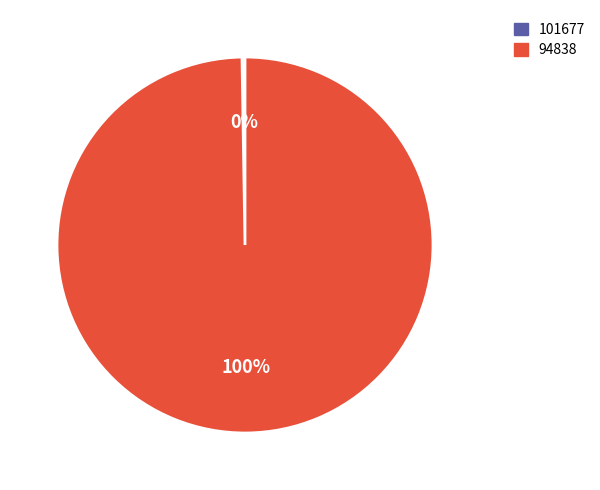

True or false: 94838 accounts for 100% of the total.

True